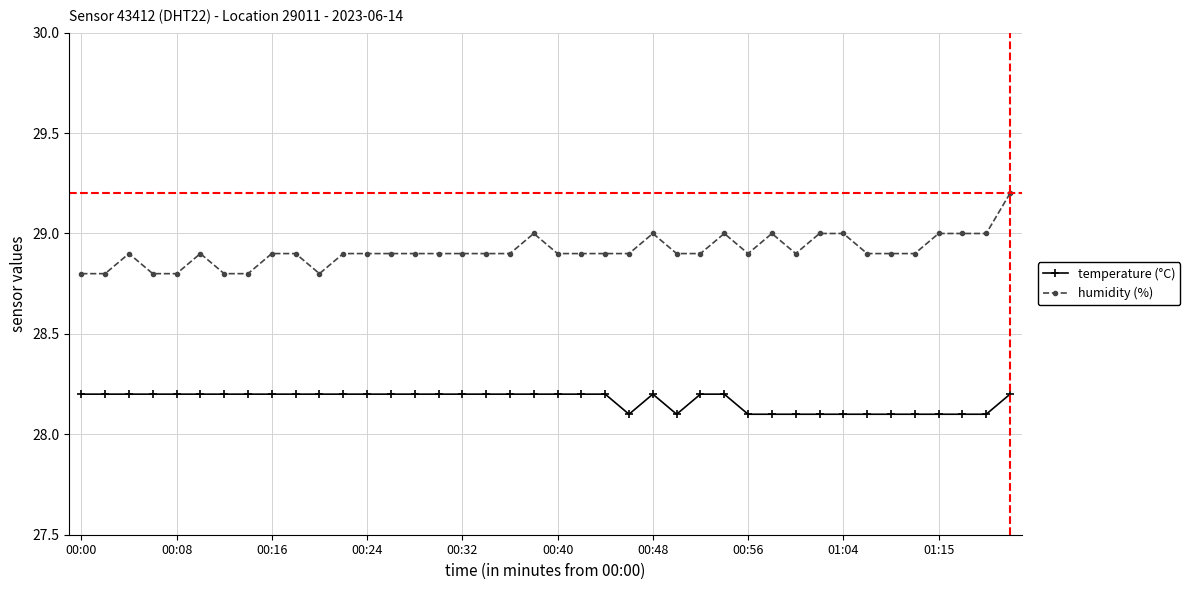

Which series has the largest range (max minus min)?

humidity (%)